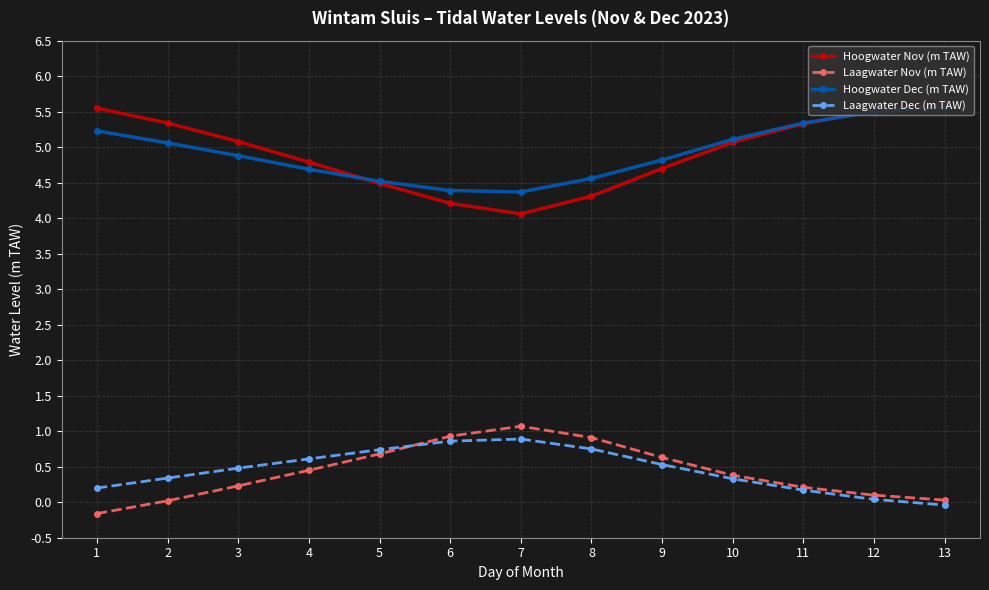

Which series has the widest spread of values?

Hoogwater Nov (m TAW)